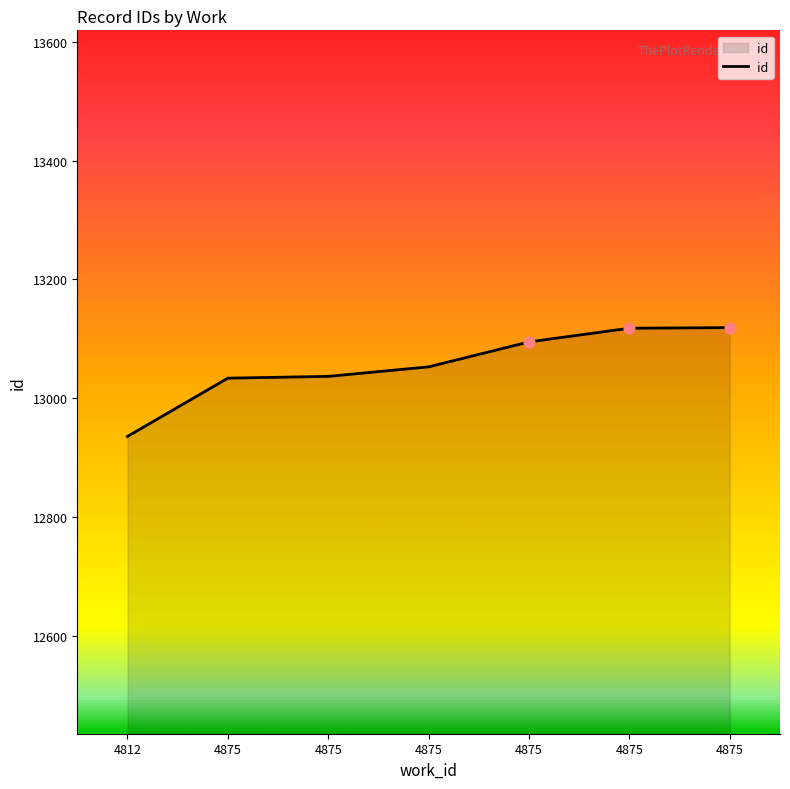

What is the change in value from 4875 to 4875?

+23